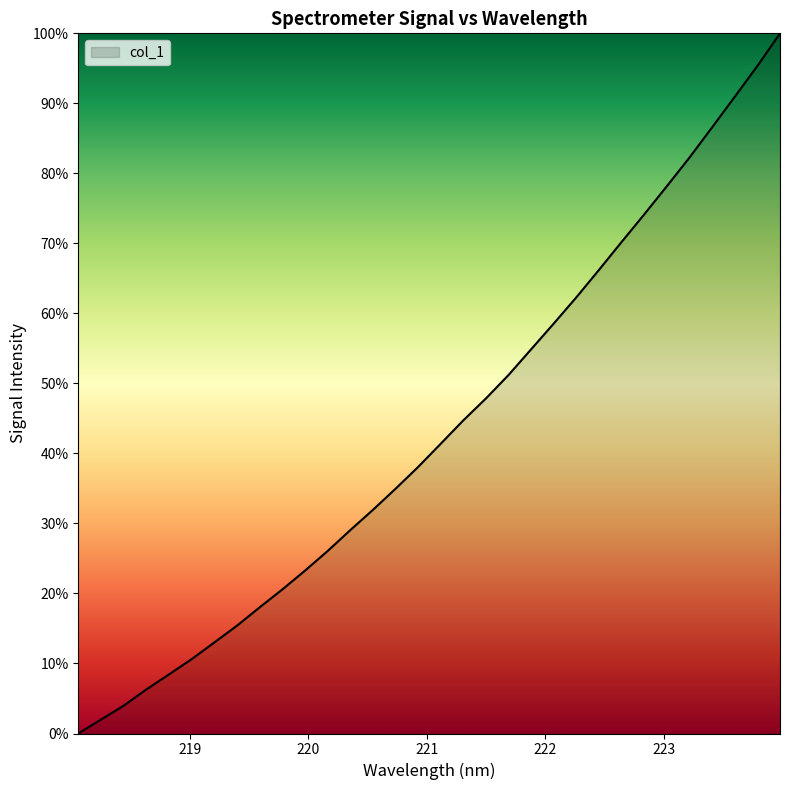

What is the average value?

43.3